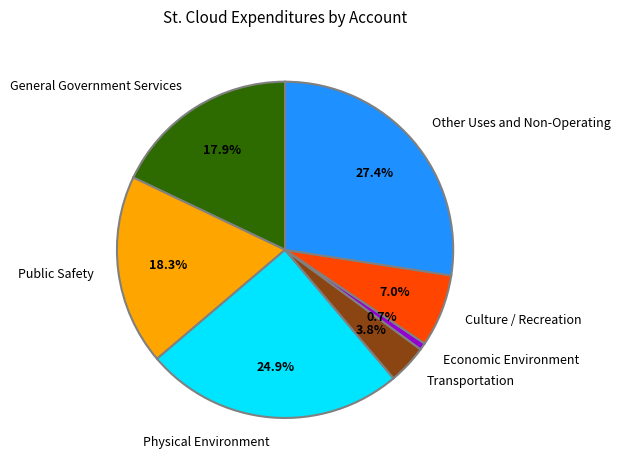

How many segments does this pie chart have?

7